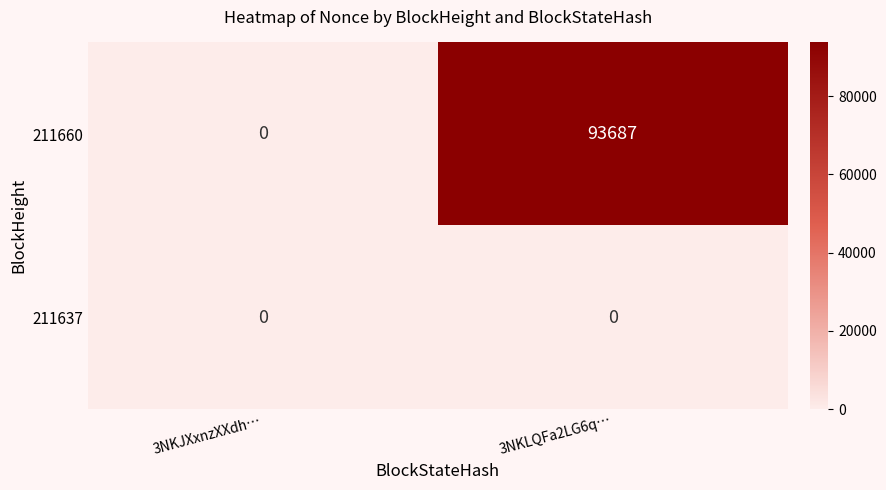

At 3NKLQFa2LG6q…, list the series in order from smallest to largest.

211637, 211660